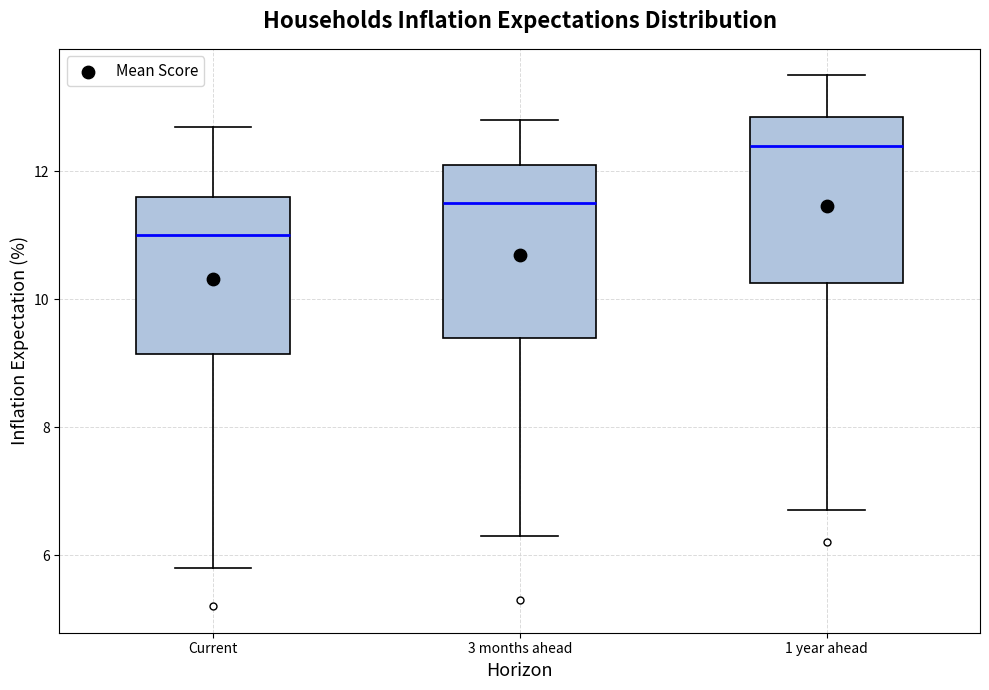

Reading left to right, transcribe this box plot: for each box, give where its median line is, the range the box spans, and where its two whiskers end, as read against the y-axis. The values are not printed on the chart, so give them approximately, as read against the axis.

Current: median 11.0, box 9.2 to 11.6, whiskers 5.8 to 12.8
3 months ahead: median 11.6, box 9.4 to 12.2, whiskers 6.4 to 12.8
1 year ahead: median 12.4, box 10.2 to 12.8, whiskers 6.8 to 13.6